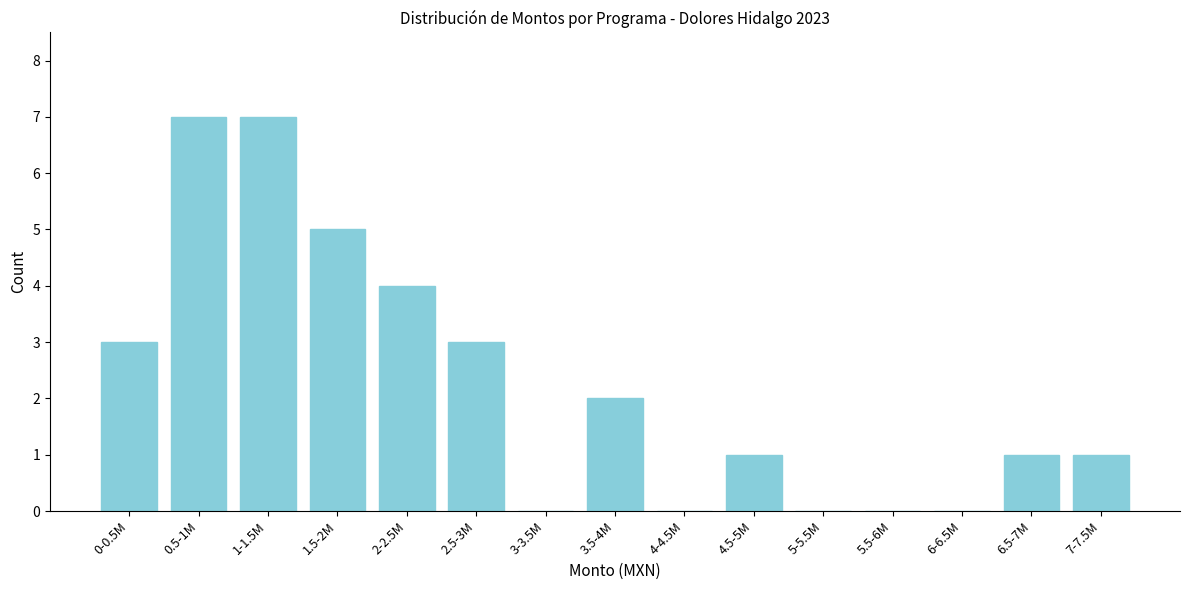

Reading right to left, list all the values displayed in this chart.

7-7.5M=1	6.5-7M=1	6-6.5M=0	5.5-6M=0	5-5.5M=0	4.5-5M=1	4-4.5M=0	3.5-4M=2	3-3.5M=0	2.5-3M=3	2-2.5M=4	1.5-2M=5	1-1.5M=7	0.5-1M=7	0-0.5M=3